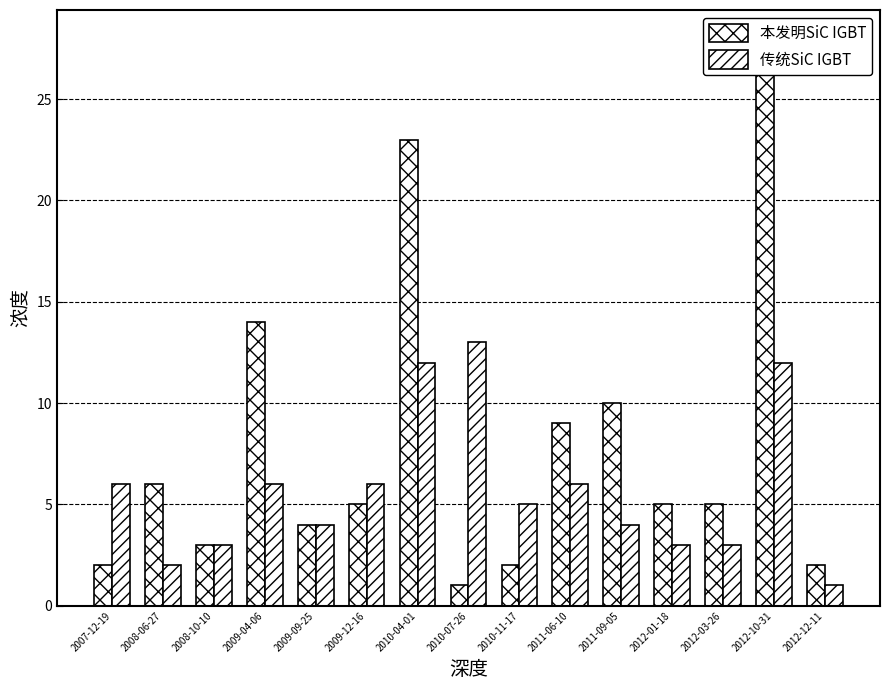

Reading left to right, transcribe all the data shown in this chart.

本发明SiC IGBT: 2	6	3	14	4	5	23	1	2	9	10	5	5	28	2
传统SiC IGBT: 6	2	3	6	4	6	12	13	5	6	4	3	3	12	1